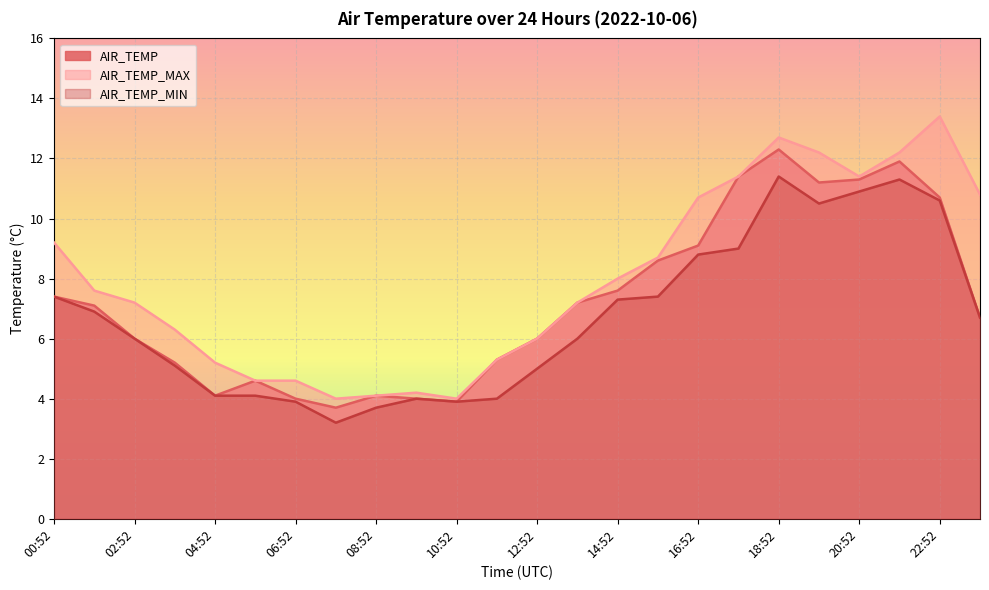

The value of AIR_TEMP_MIN at 16:52 is 5.8. True or false?

False